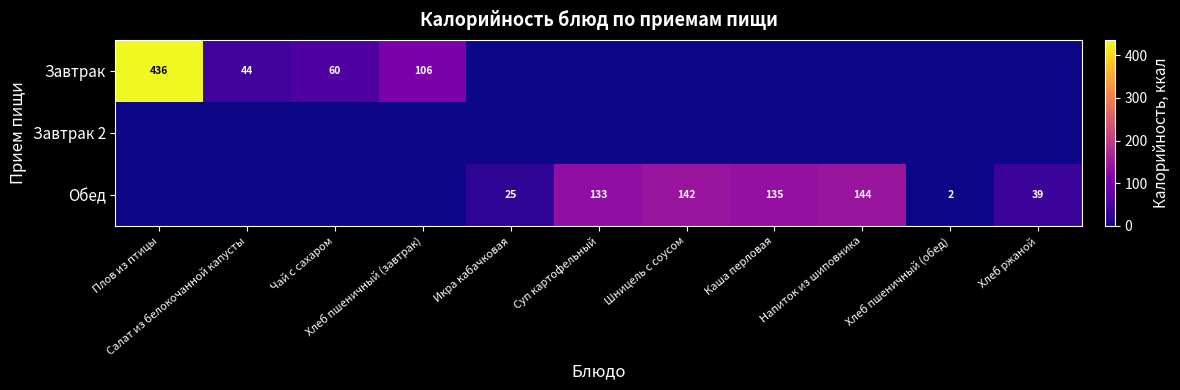

Between Икра кабачковая and Хлеб ржаной, which series saw the biggest shift?

Обед